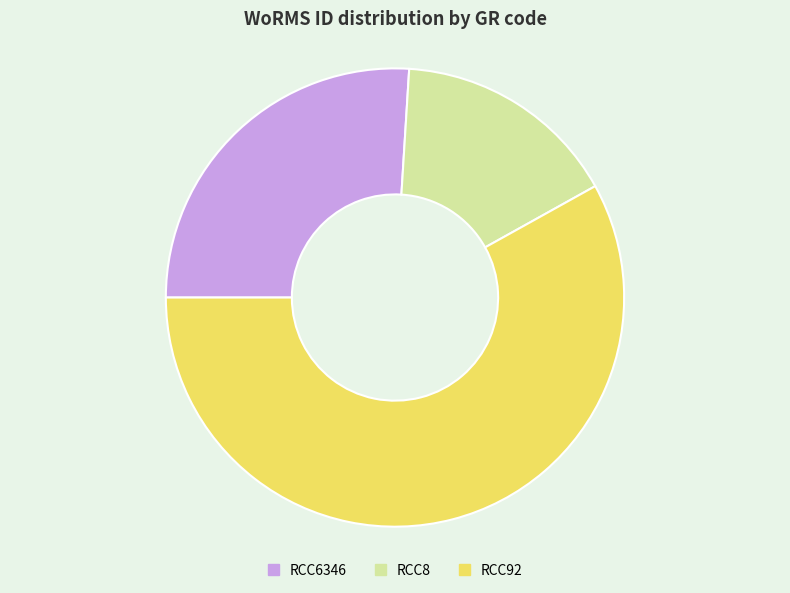

How many slices are in this pie chart?

3